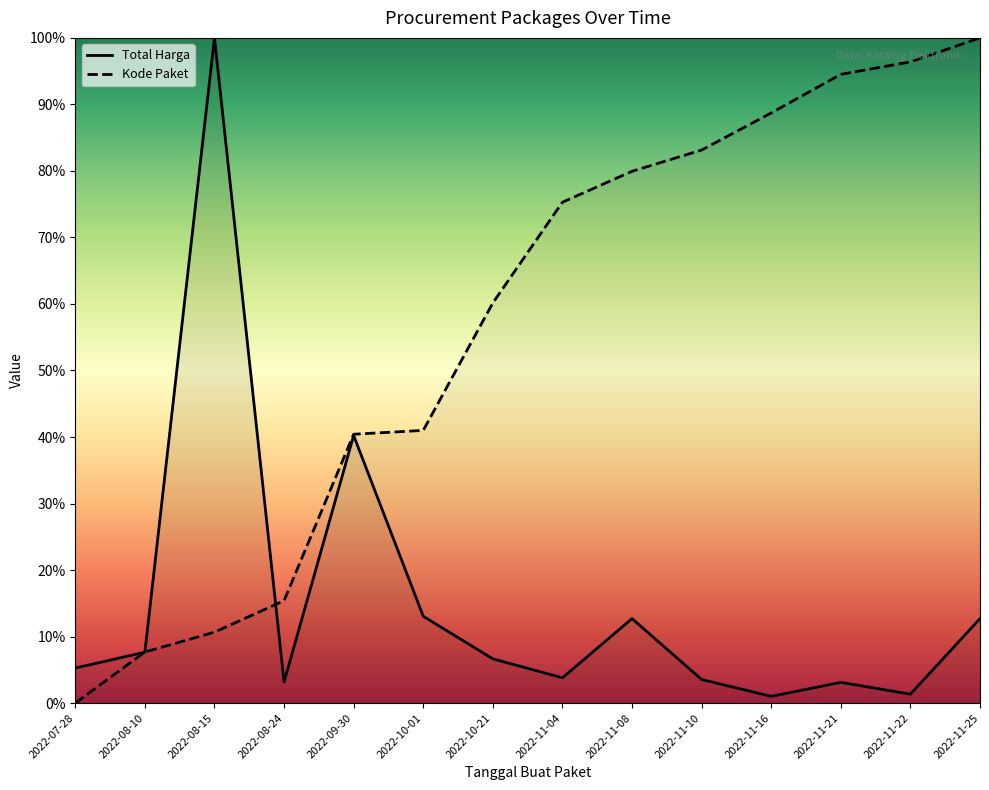

What is the average value of the Total Harga series?

0.2